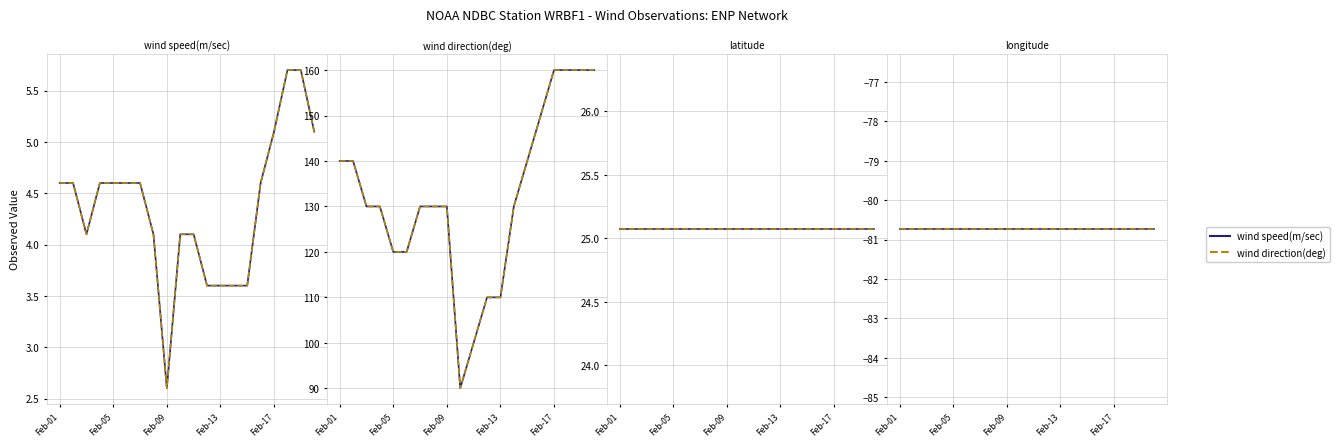

How many wind_direction values are between 120 and 150?

12